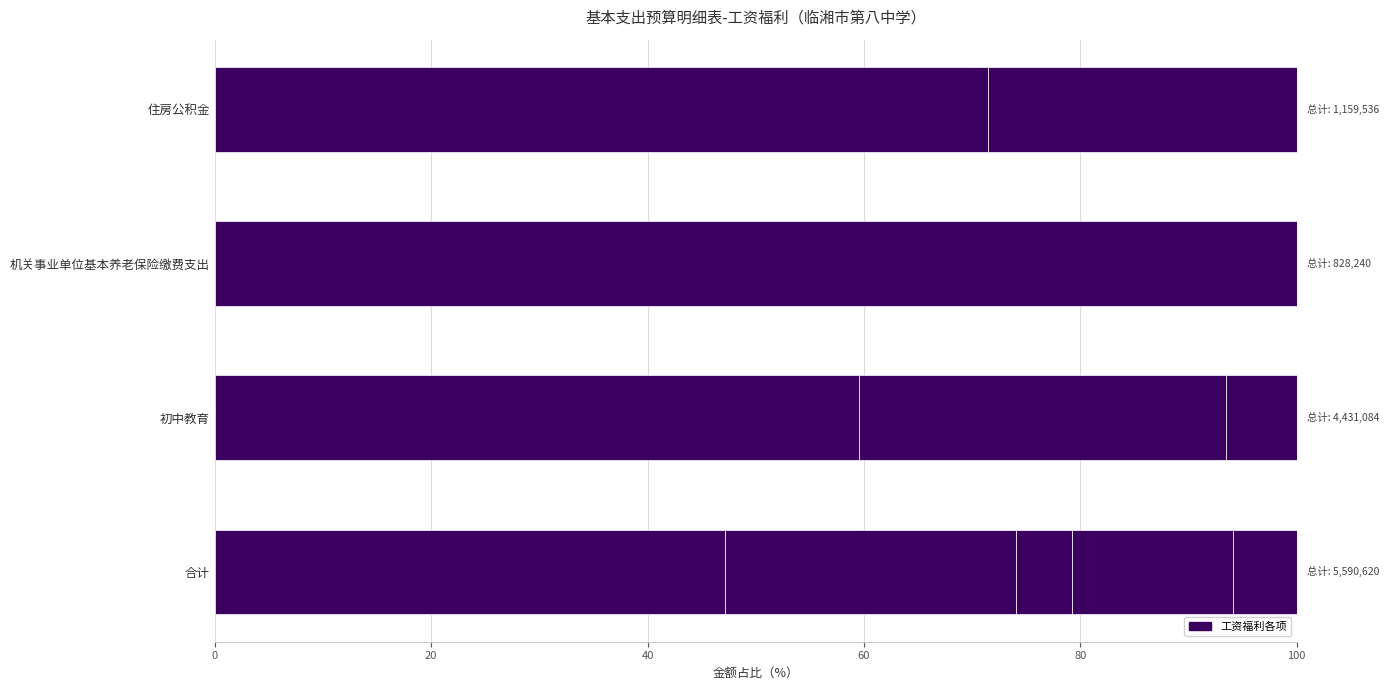

Count the number of data series in this chart.

5